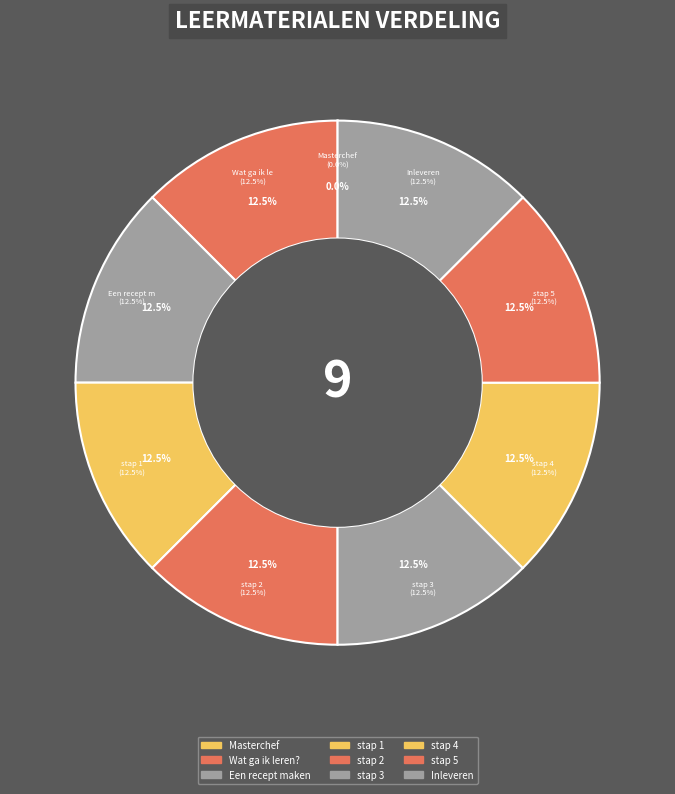

To the nearest percent, what percentage of the pie is Wat ga ik leren??

12%